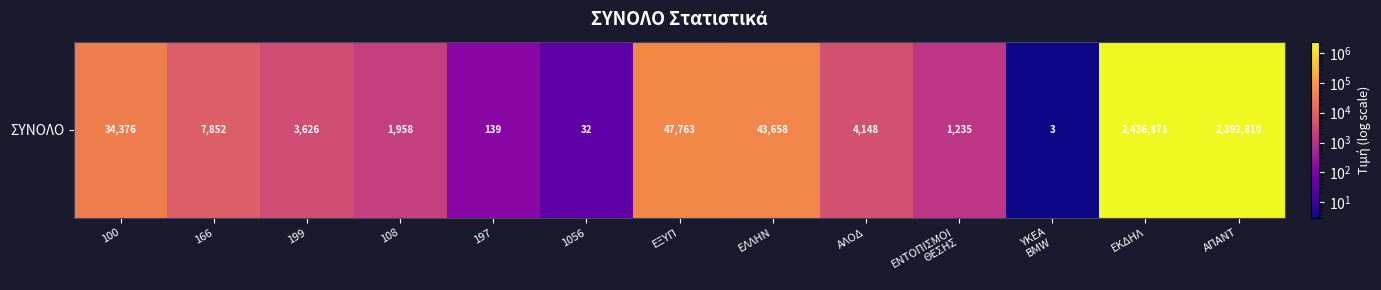

What is the sum of all values?

4974471